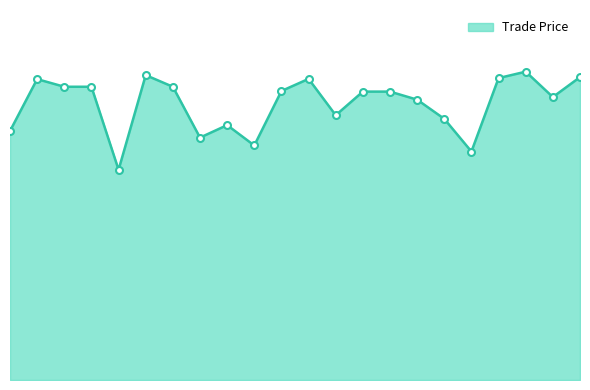

What is the minimum value shown in the chart?

3469.0